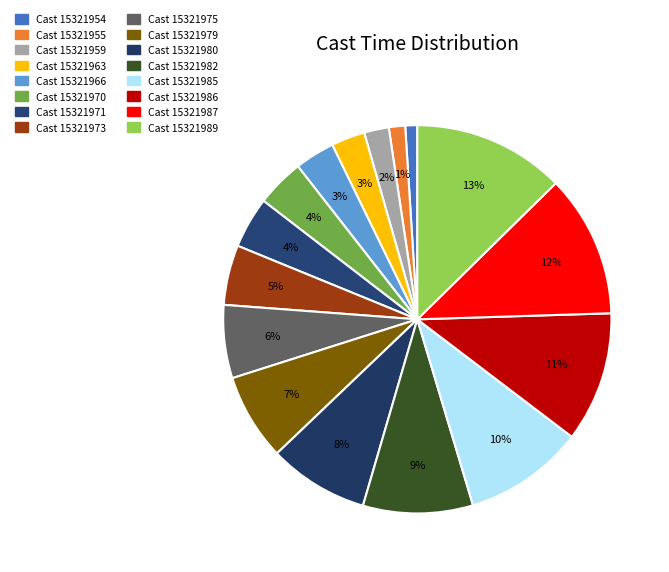

Combined, what portion of the pie is Cast 15321979 and Cast 15321975?

13.3%